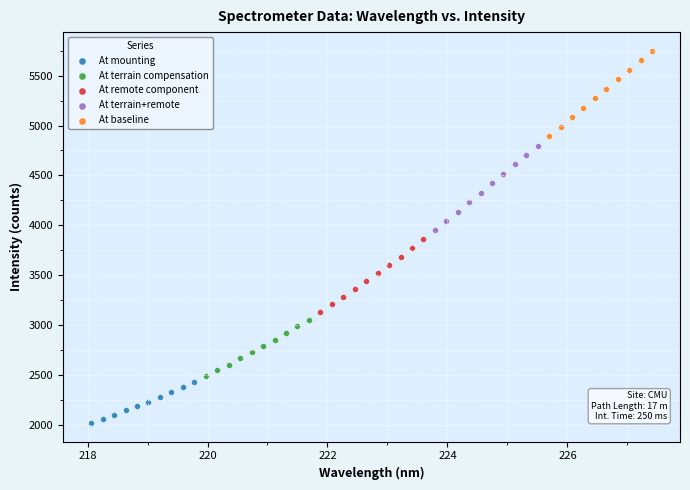

What are all the series names shown in the legend?

At mounting, At terrain compensation, At remote component, At terrain+remote, At baseline